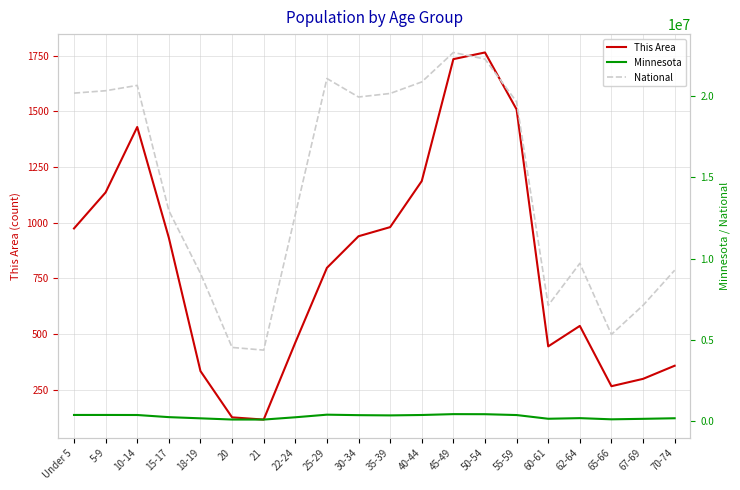

What is the total value across all series at Under 5?

20557840